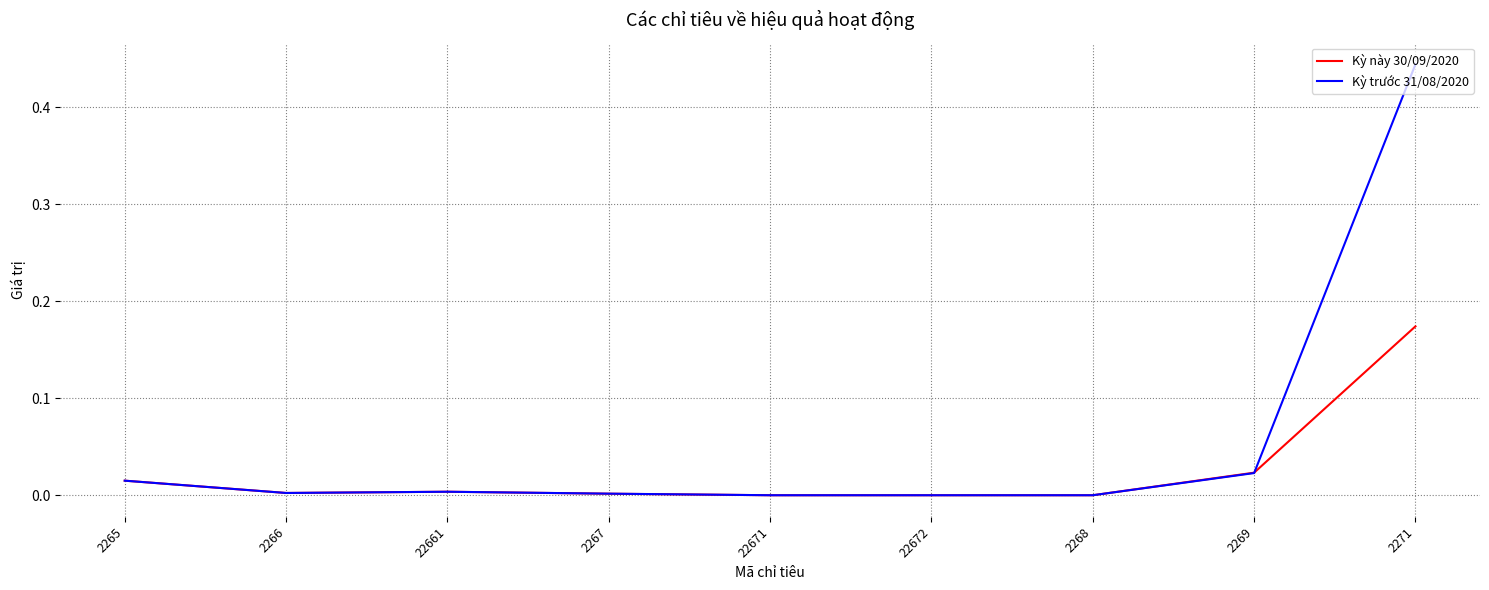

At which category is the sum across all series the highest?

2271